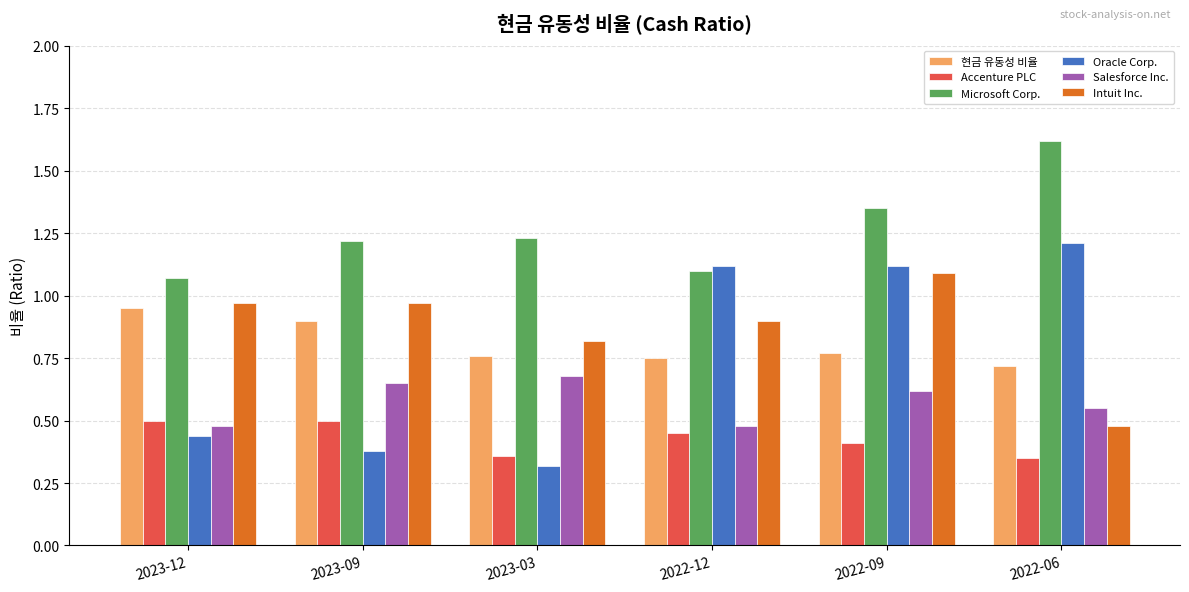

Is it true that Salesforce Inc. equals 0.9 at 2023-12?

False